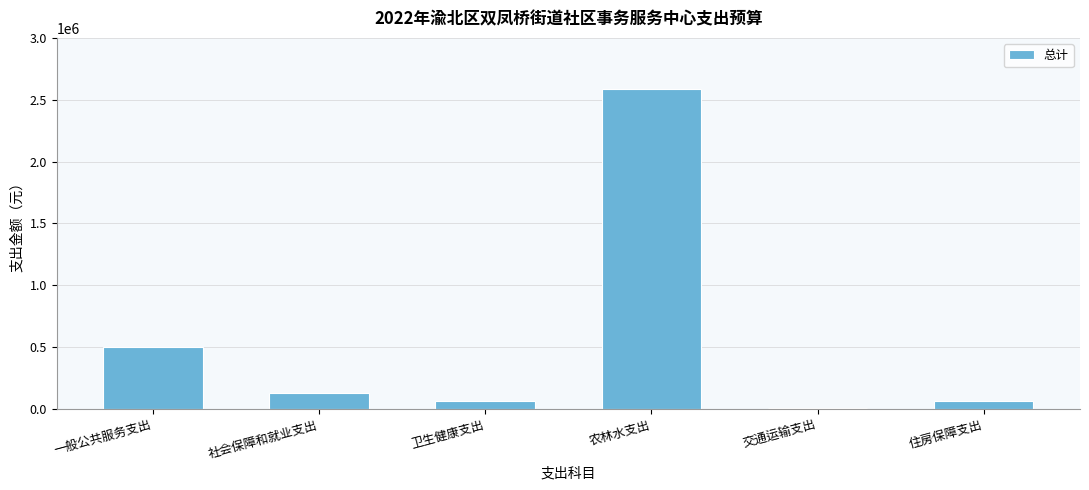

The chart shows a value of 500000.0 at 一般公共服务支出. True or false?

True